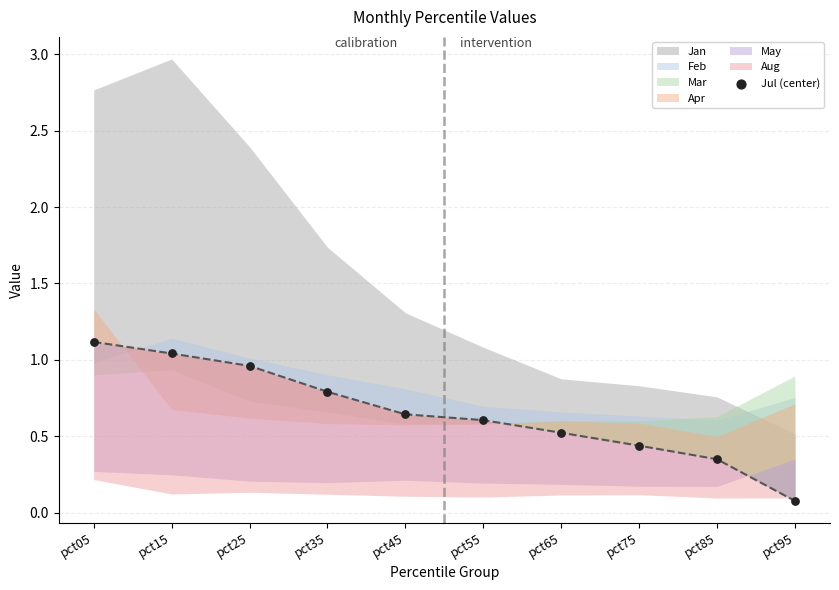

What is the change in value from pct05 to pct15?

-0.1